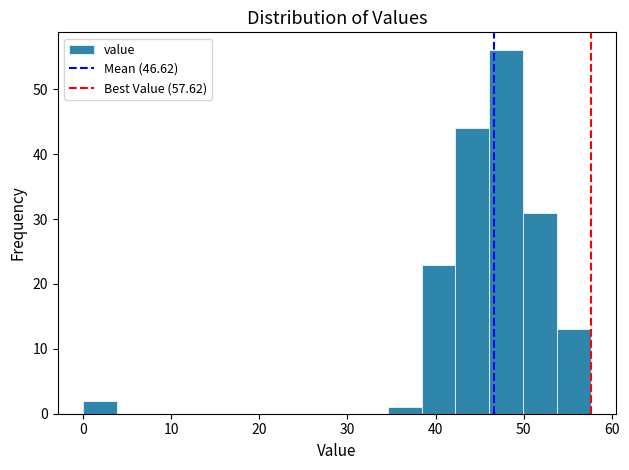

Around what value on the x-axis is the tallest bar? Give the approximate position of its centre, as read against the axis.

48